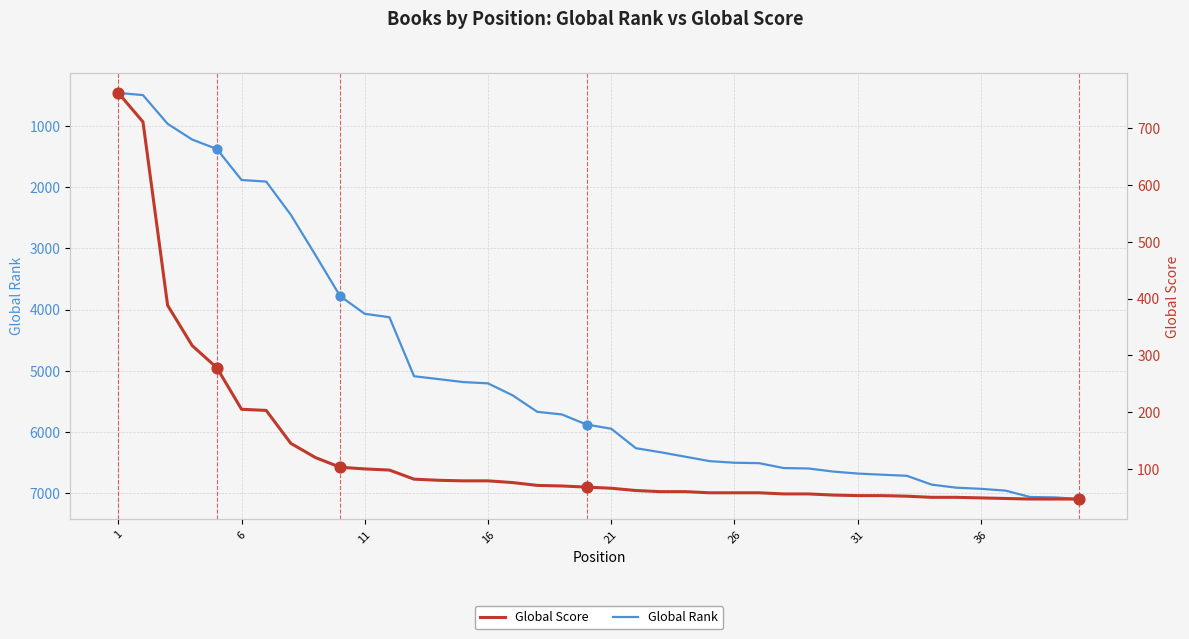

Which series has the largest total across all categories?

Global Rank